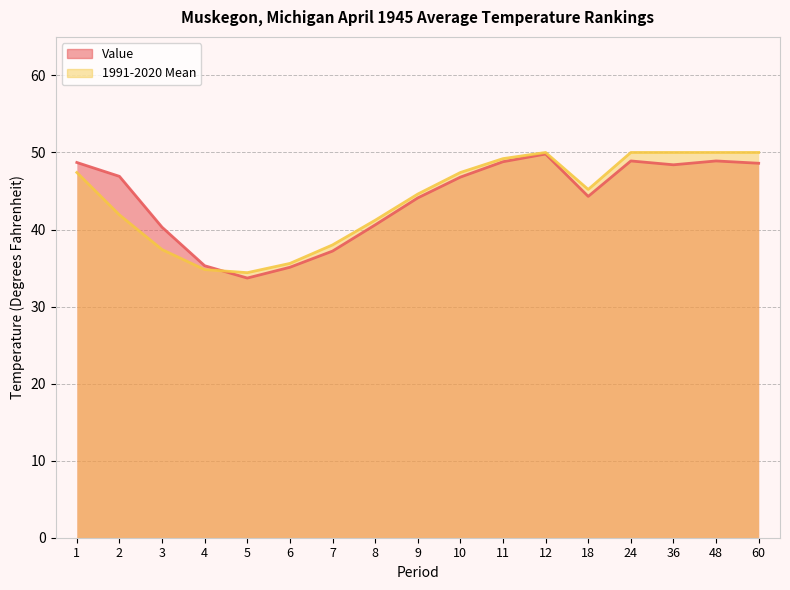

Is the value of Value at 4 greater than the value of 1991-2020 Mean at 48?

No